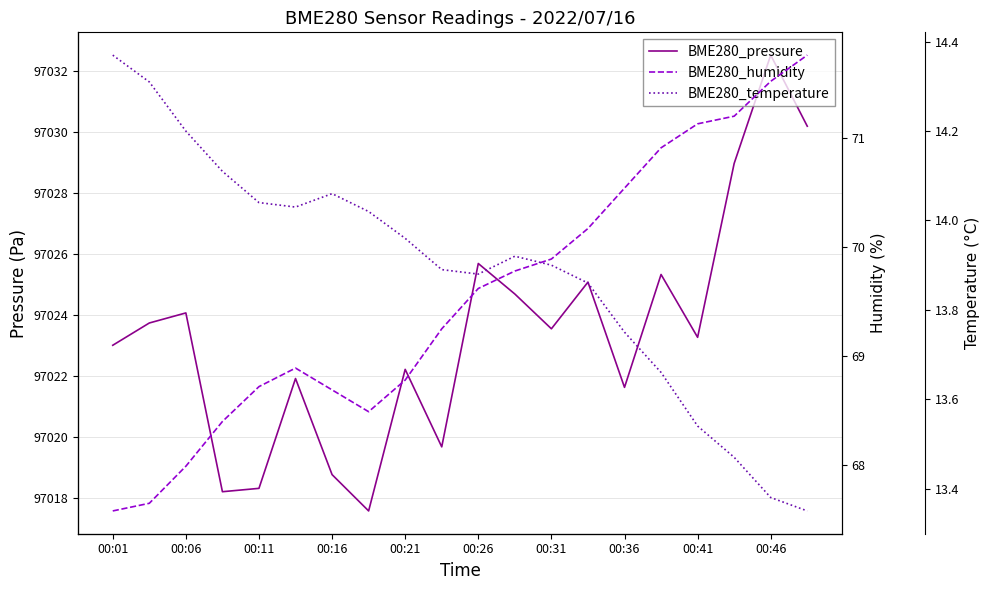

Which series has the largest total across all categories?

BME280_pressure